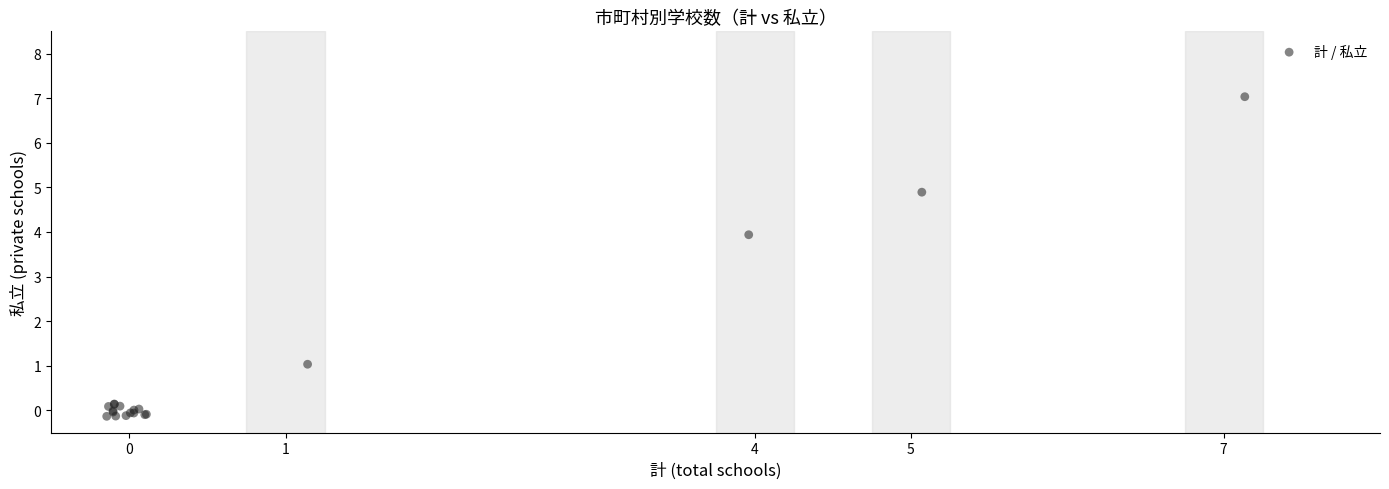

What Y value in the scatter plot is closest to 3?

3.9